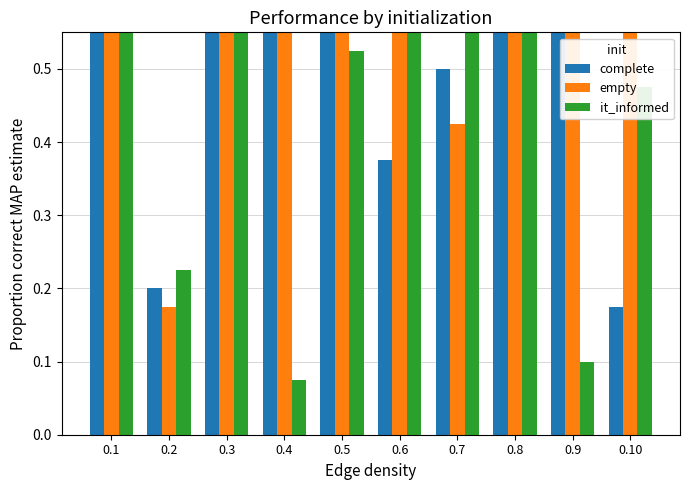

Is it true that it_informed equals 1.0 at 0.3?

False